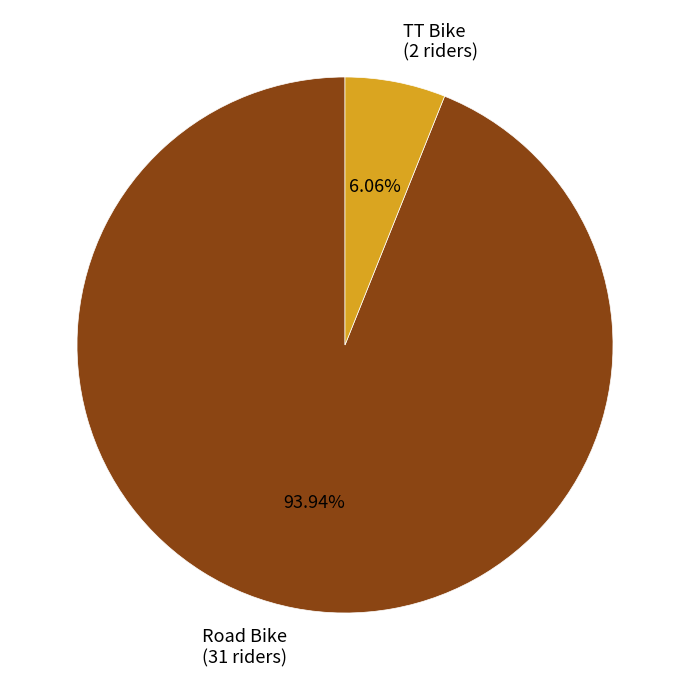

Between Road Bike (31 riders) and TT Bike (2 riders), which is larger?

Road Bike (31 riders)